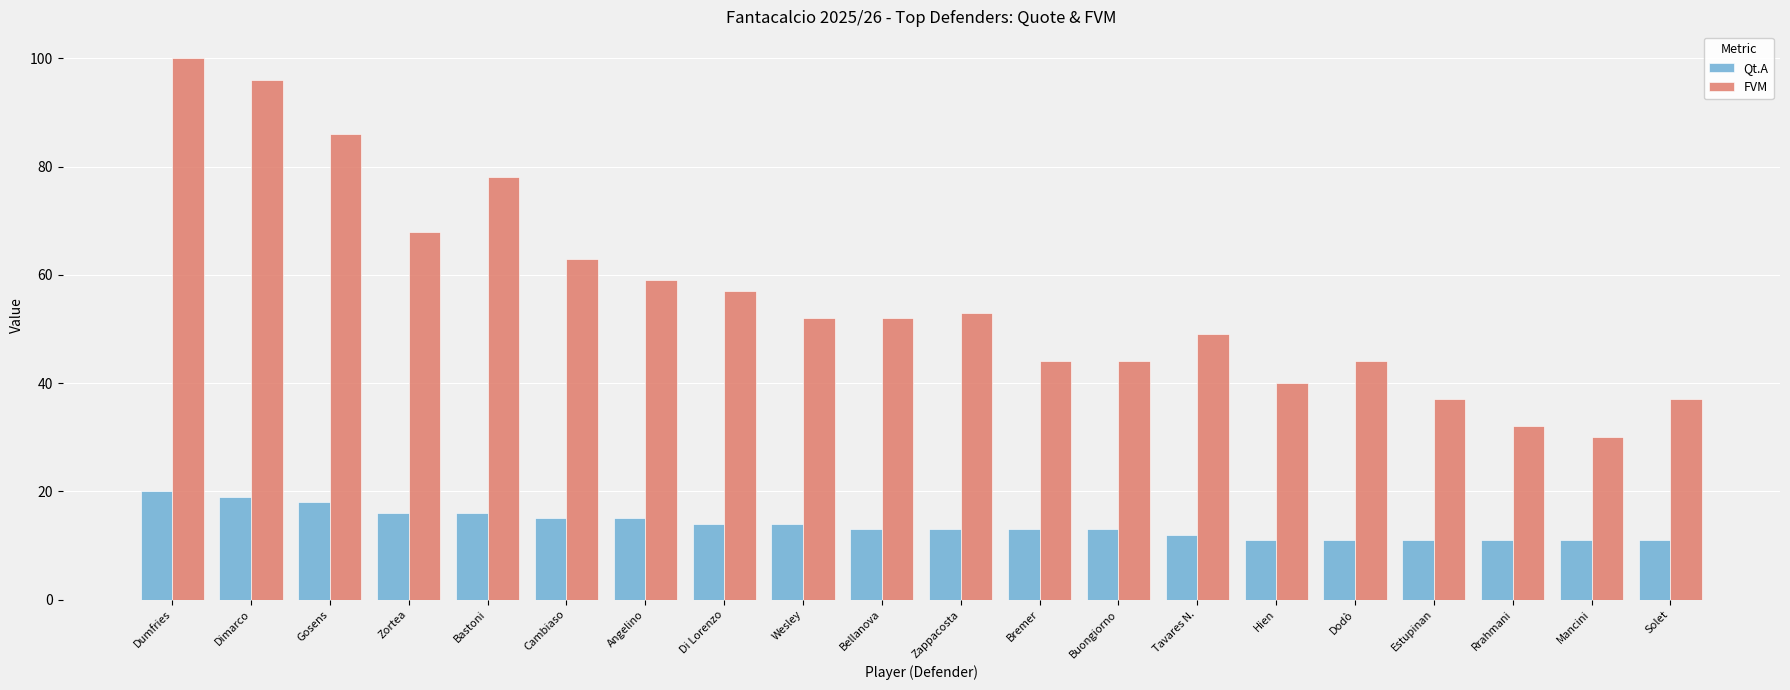

Which series changed the most between Zappacosta and Dodò?

FVM